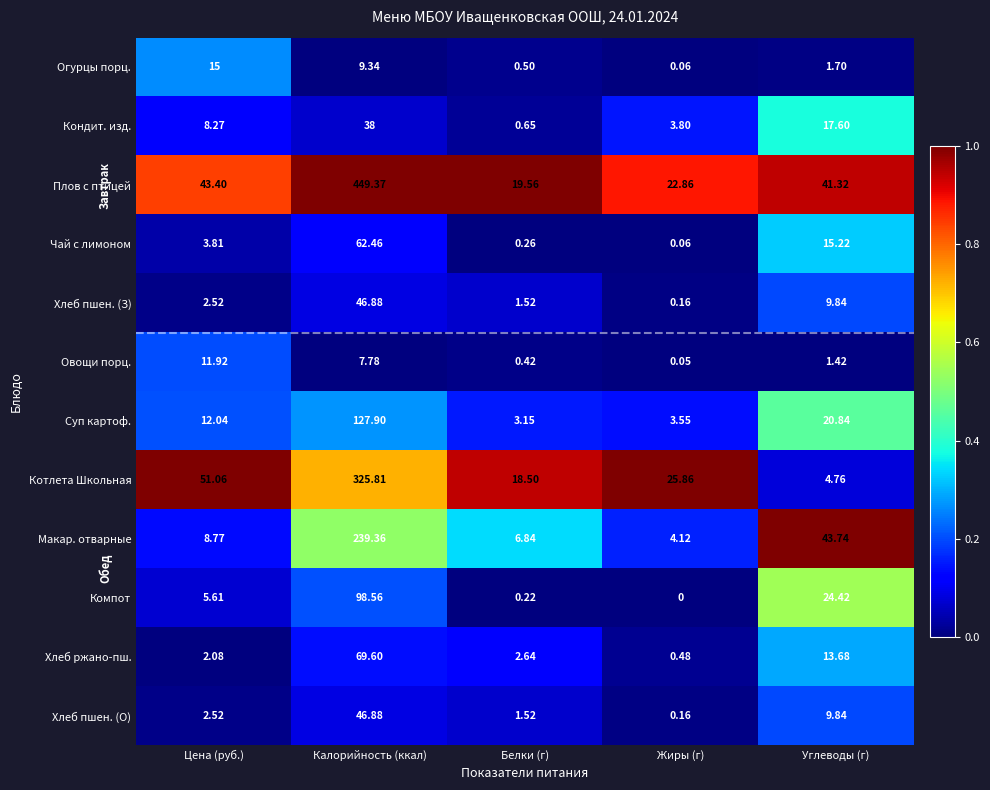

Which series changed the most between Белки (г) and Углеводы (г)?

Макар. отварные